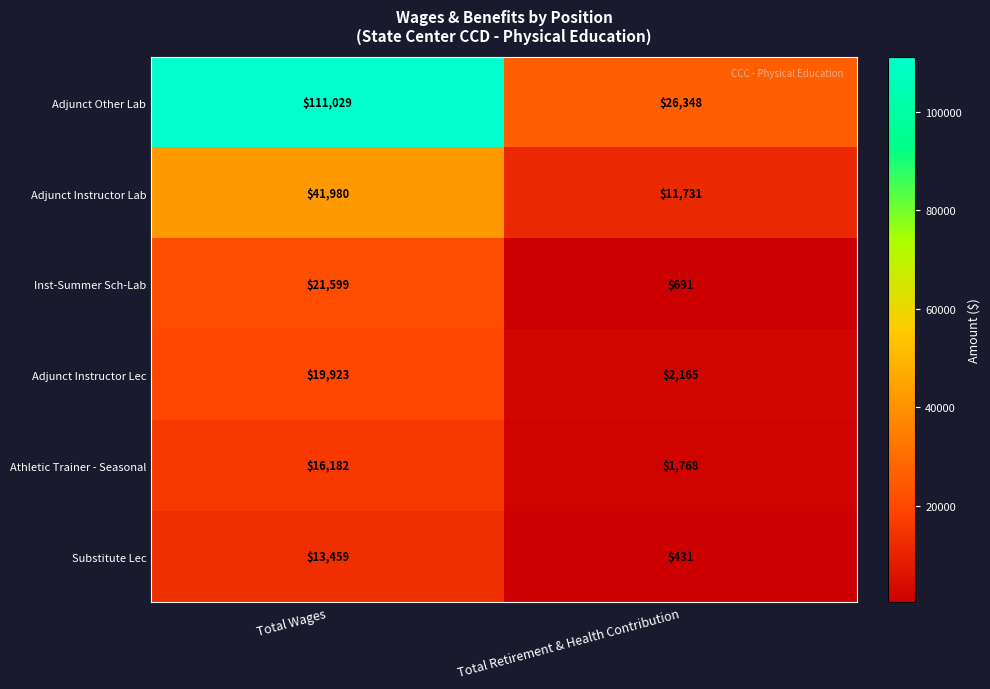

Count the number of categories in the chart.

2